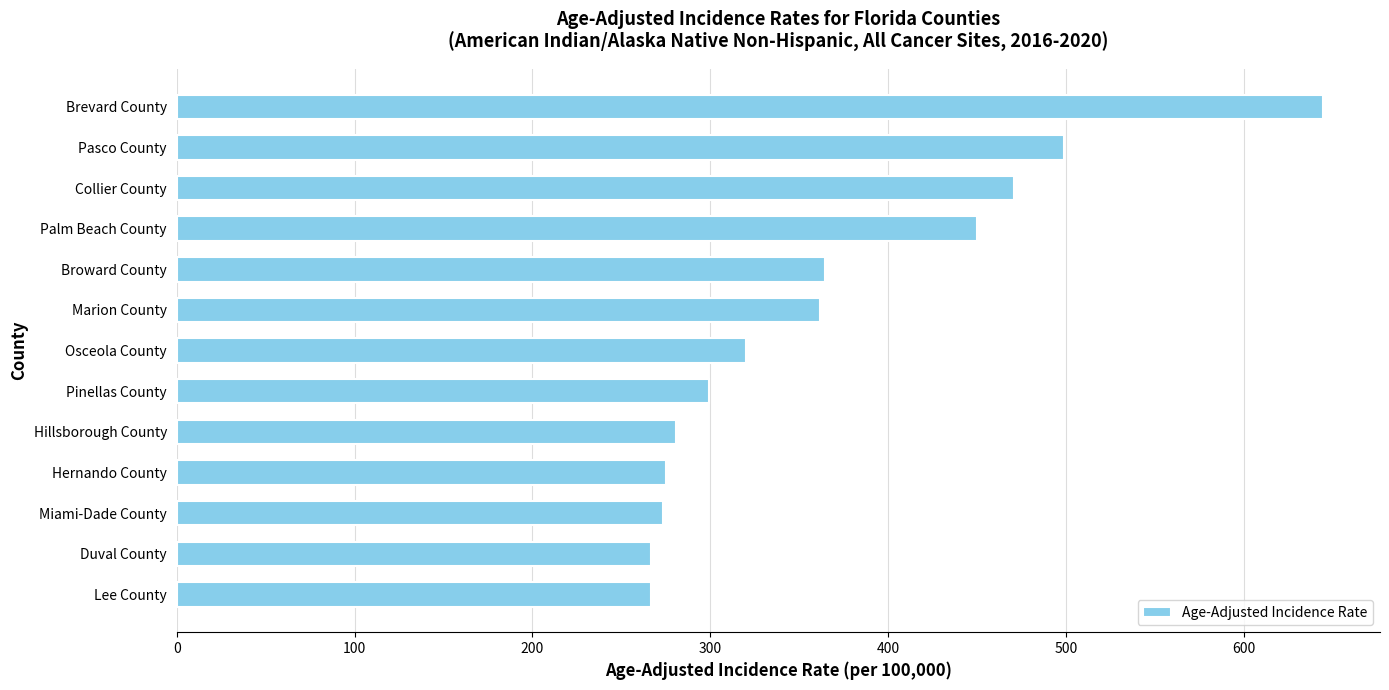

Count the number of categories in the chart.

13